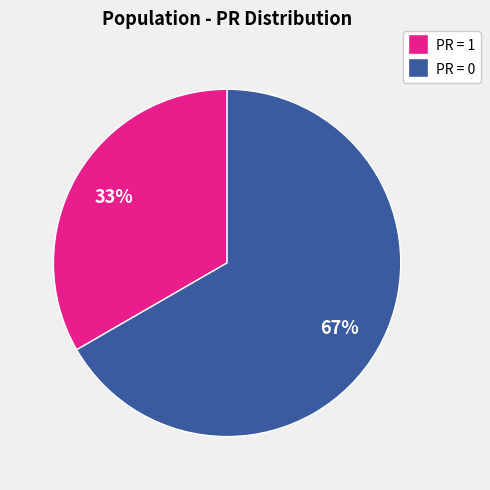

How many slices are in this pie chart?

2